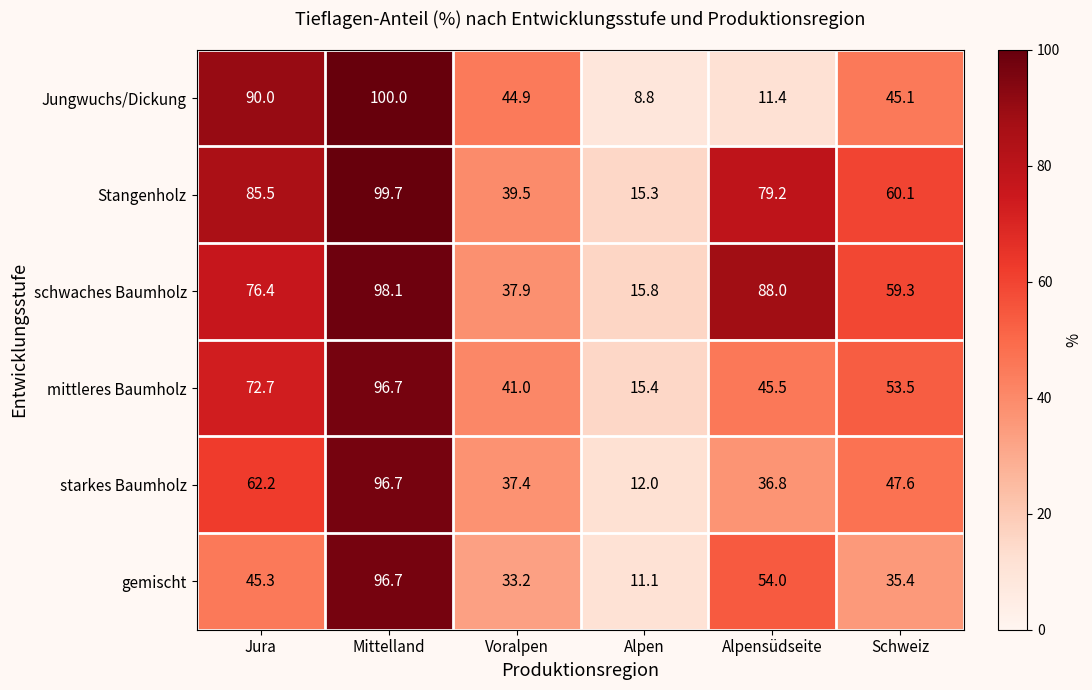

The gemischt series shows 35.4 at Schweiz. True or false?

True